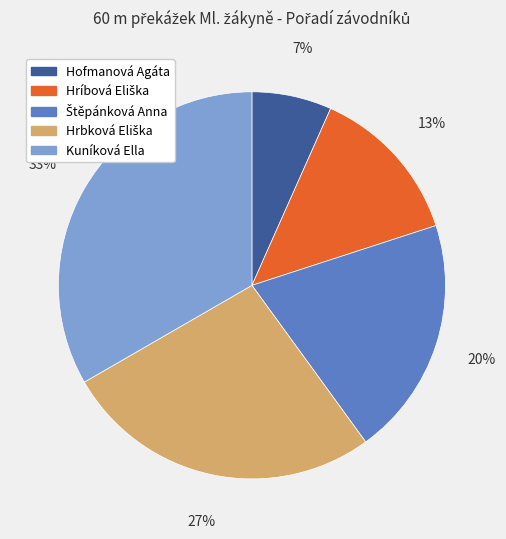

True or false: Kuníková Ella accounts for 33% of the total.

True